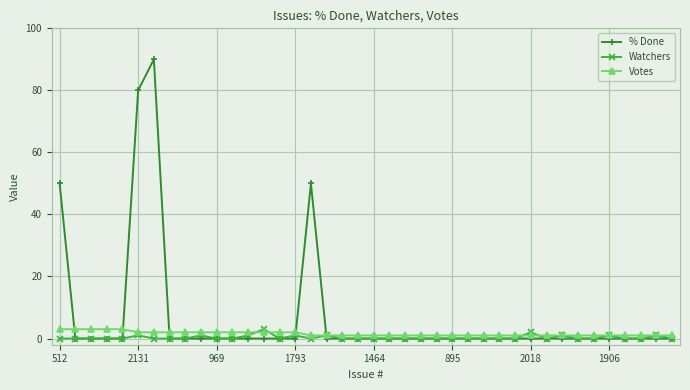

Which series has the widest spread of values?

% Done